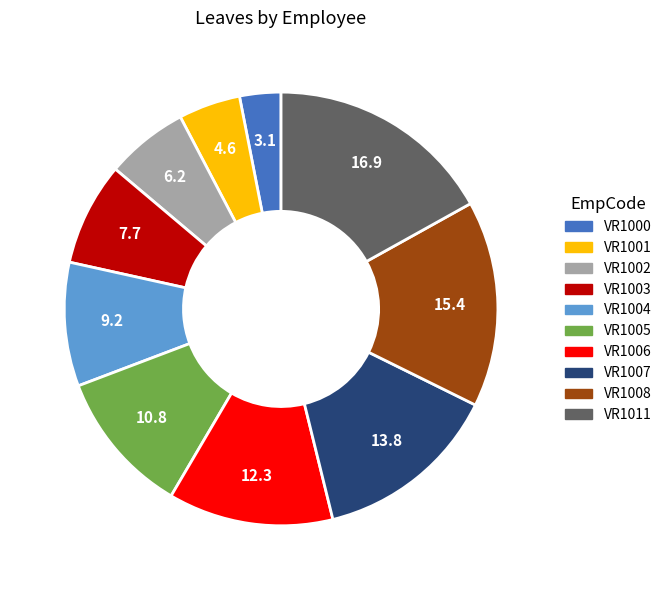

Which category has the smallest portion of the pie?

VR1000